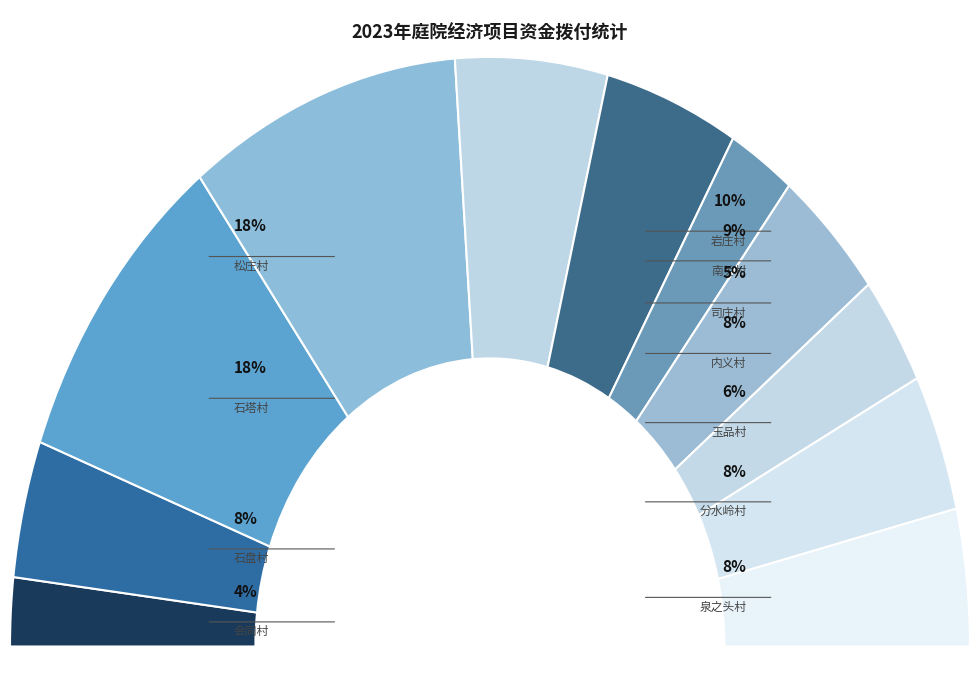

Does 泉之头村 represent more than half of the total?

No